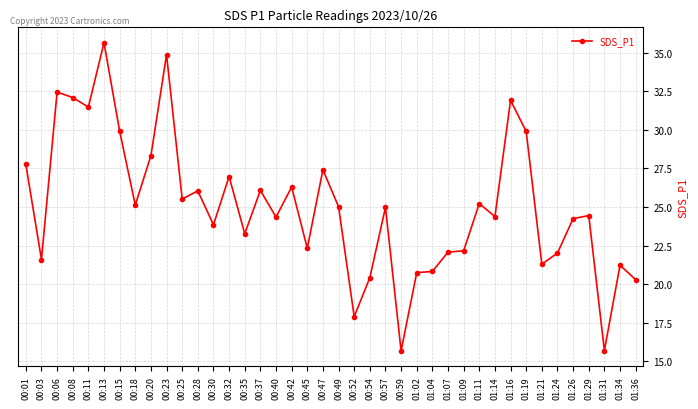

What is the difference between the second highest and minimum values?

19.2